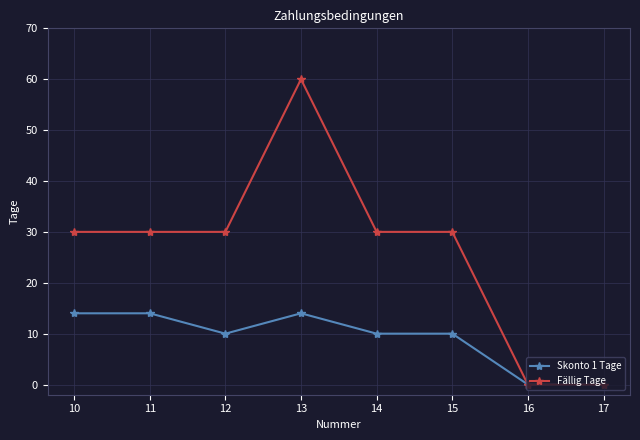

How many lines are shown in the chart?

2